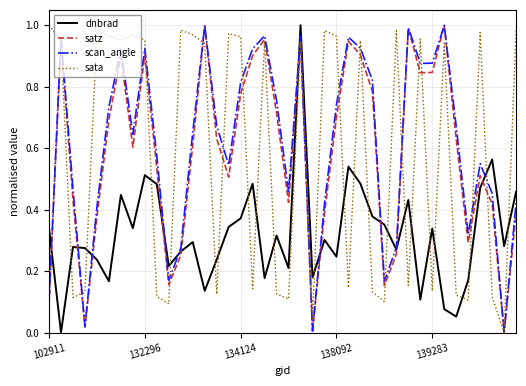

How many intersections are there between dnbrad and sata?

22